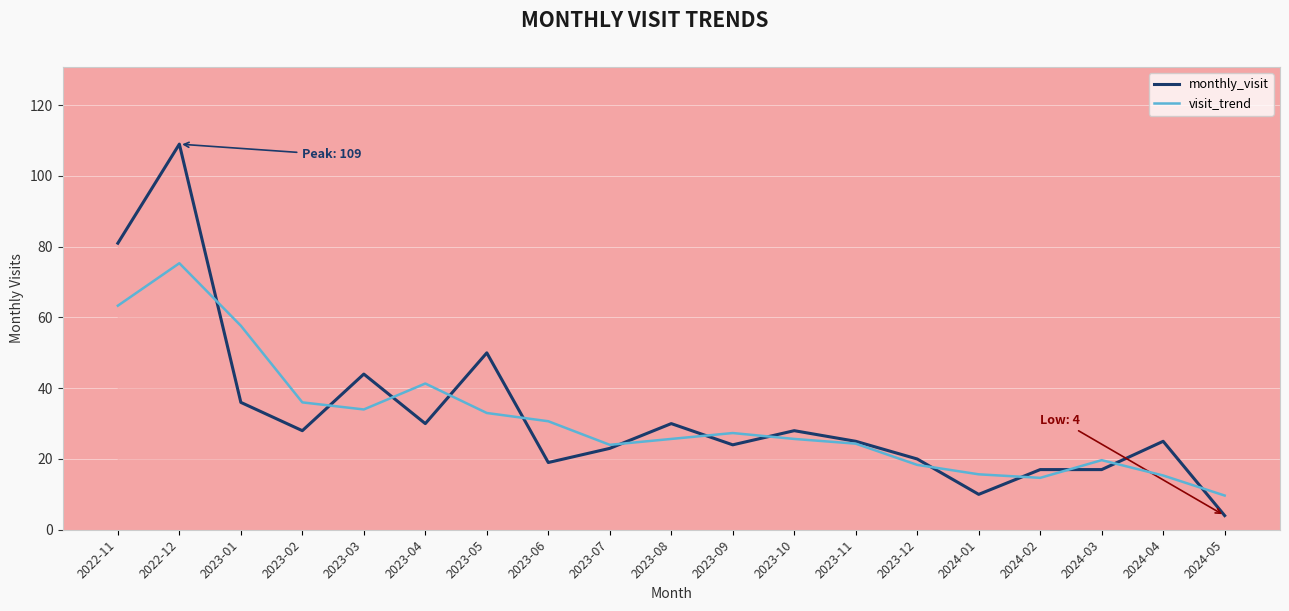

What is the difference between the highest and lowest values at 2023-03?

10.0